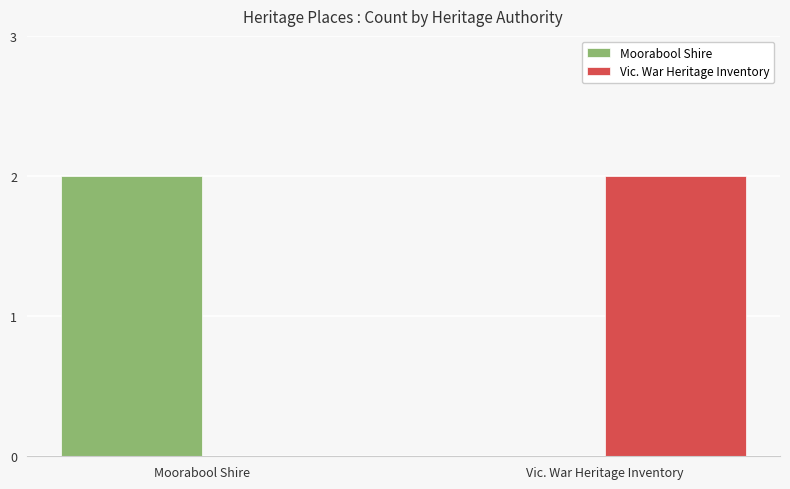

What value does the Vic. War Heritage Inventory series have at Vic. War Heritage Inventory?

2